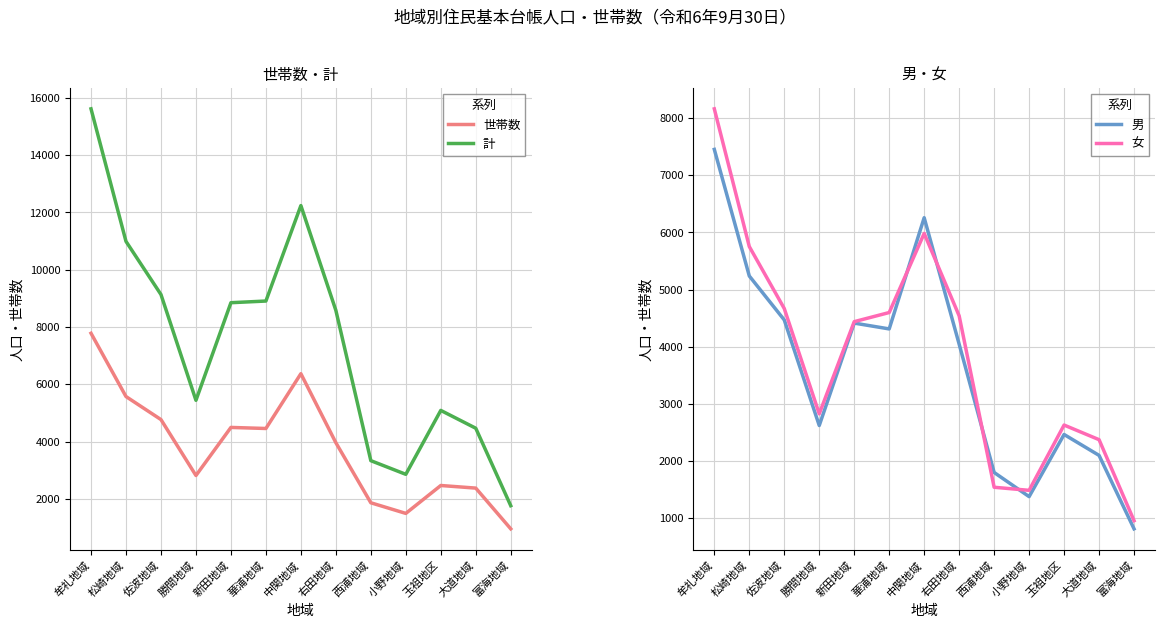

Where is the first local maximum for 女?

中関地域